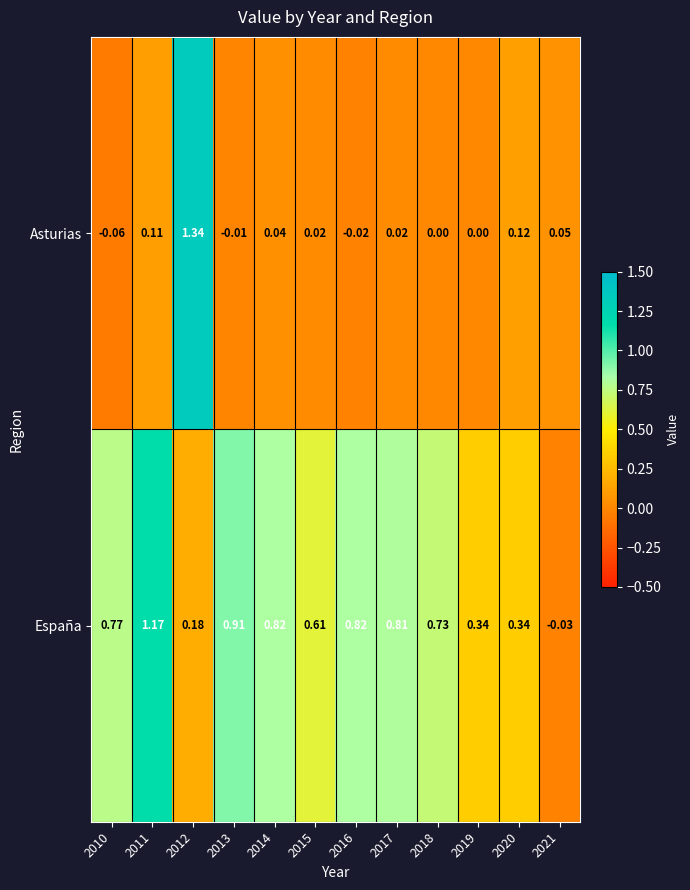

Is the value of Asturias at 2010 greater than the value of España at 2021?

No